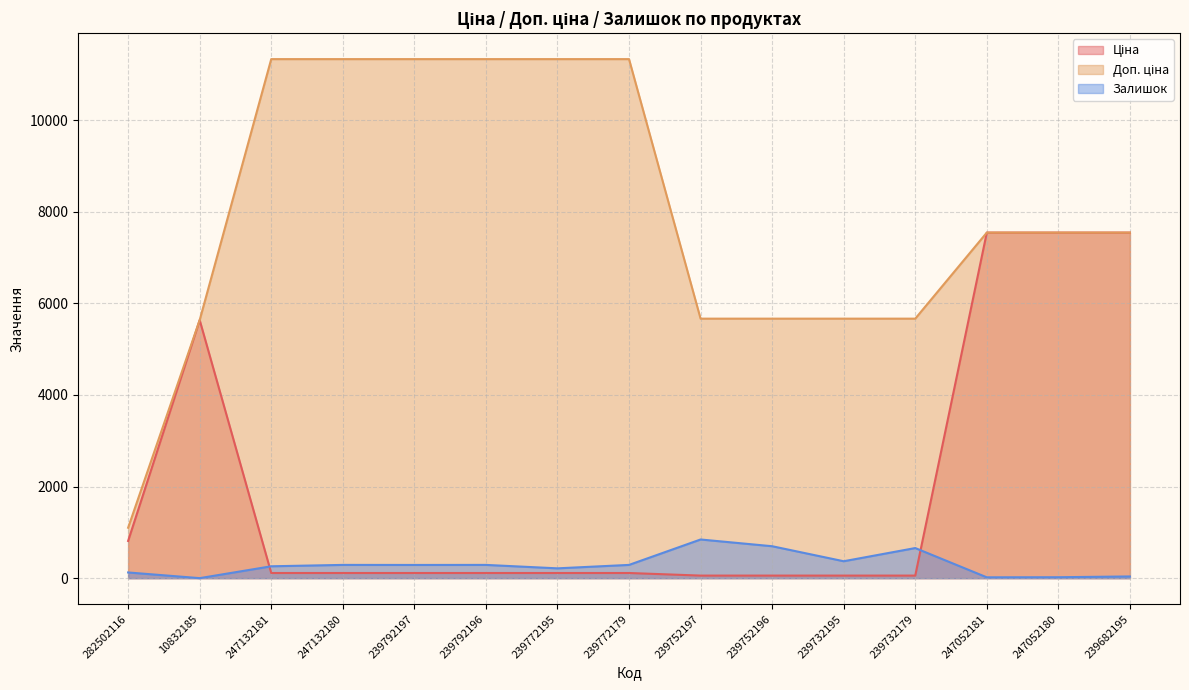

What is the label of the 6th point from the right?

239752196